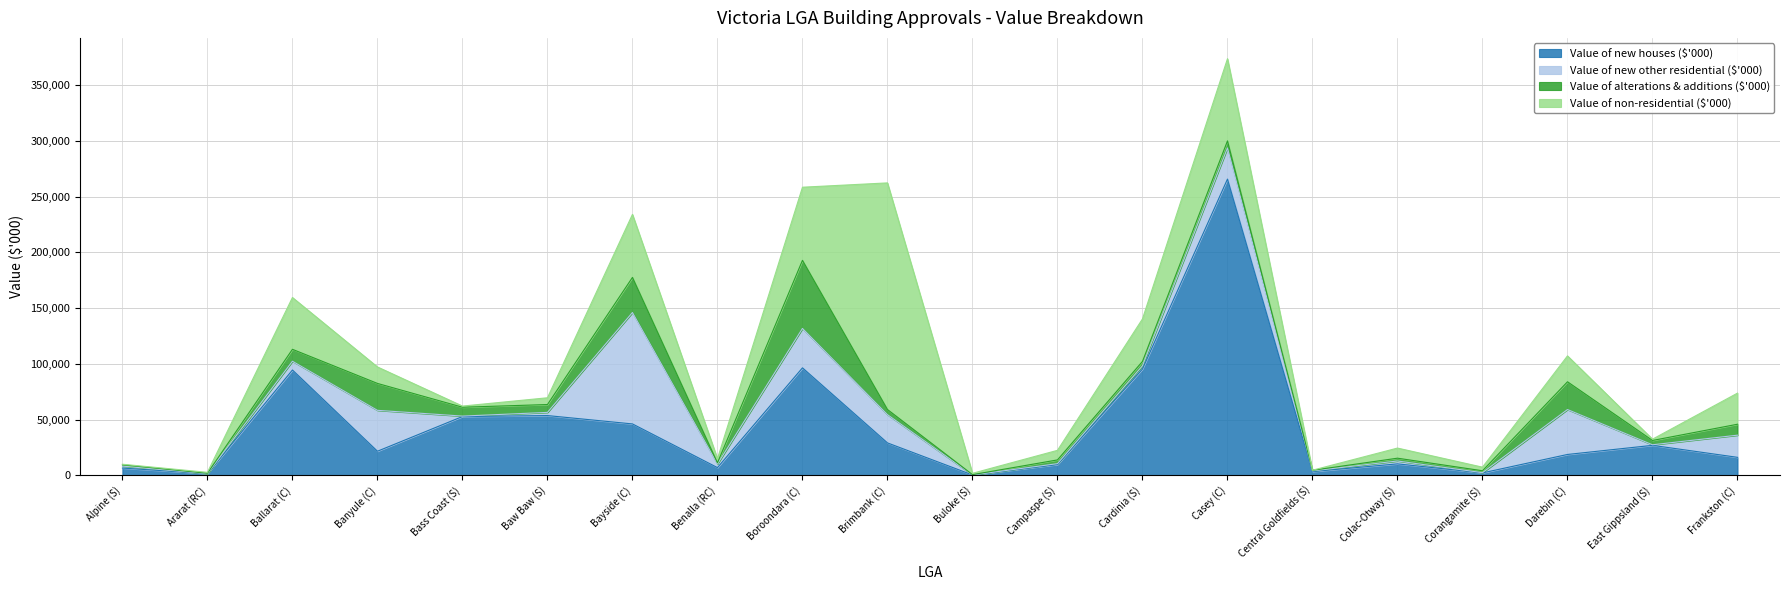

Between which two adjacent categories do Value of new other residential ($'000) and Value of alterations & additions ($'000) first intersect?

Alpine (S) and Ararat (RC)